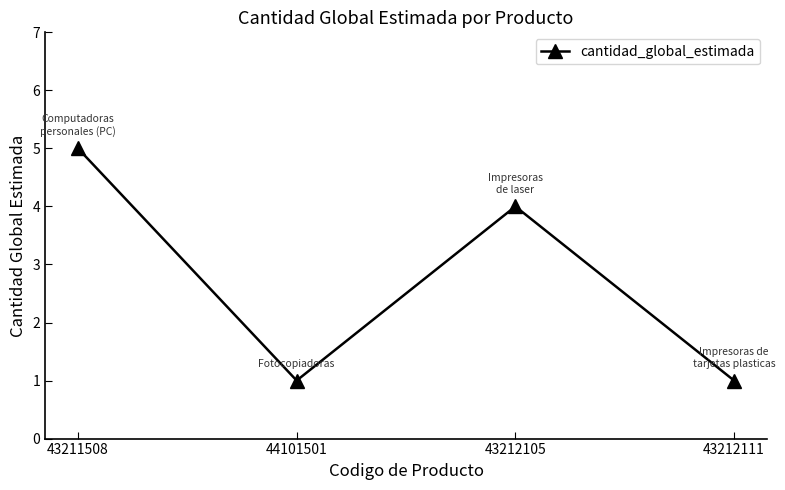

Is this an area chart (filled region under the line)?

No